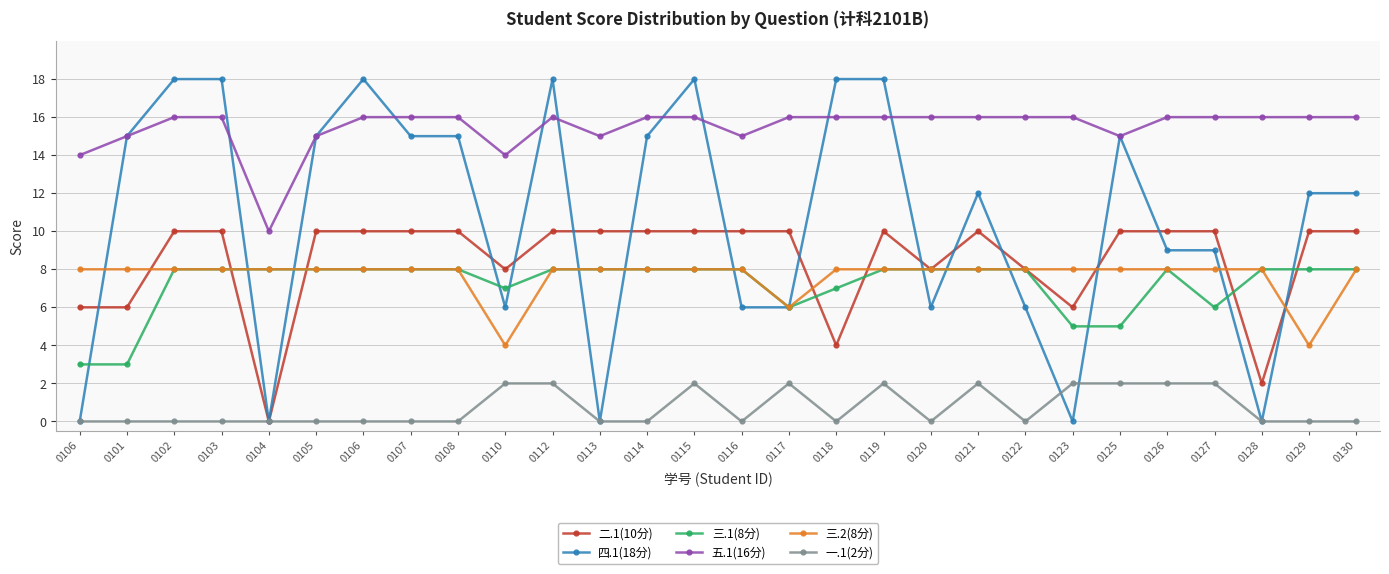

Count the 三.1(8分) values in the range 7 to 8.

22